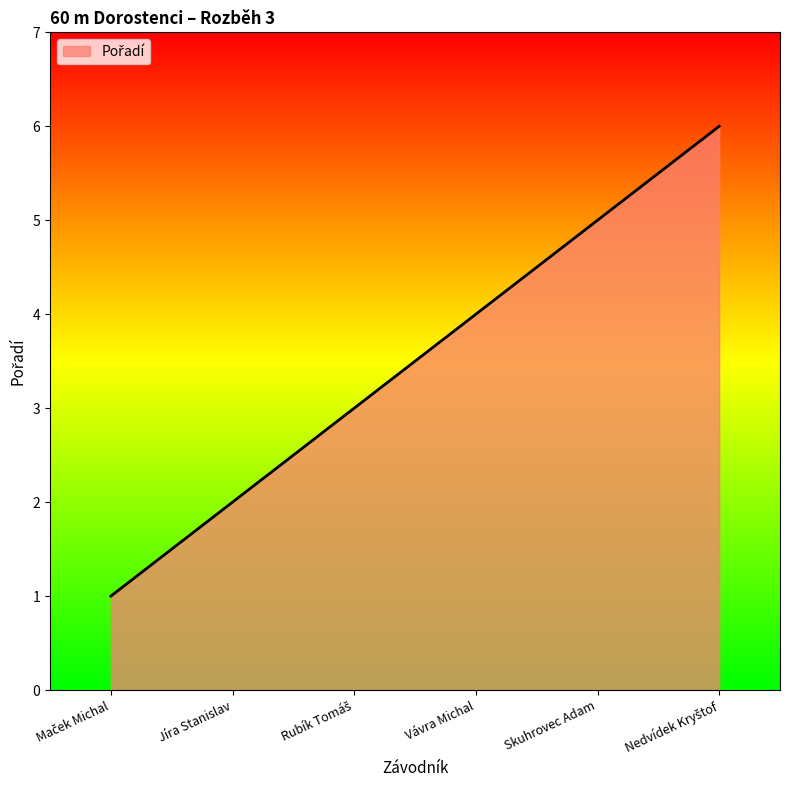

How many values are between 2 and 5?

4